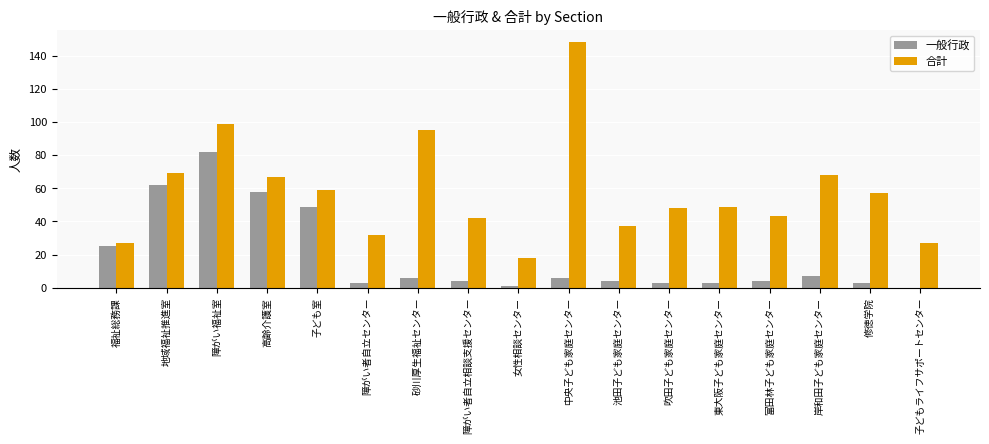

Which series changed the most between 富田林子ども家庭センター and 修徳学院?

合計